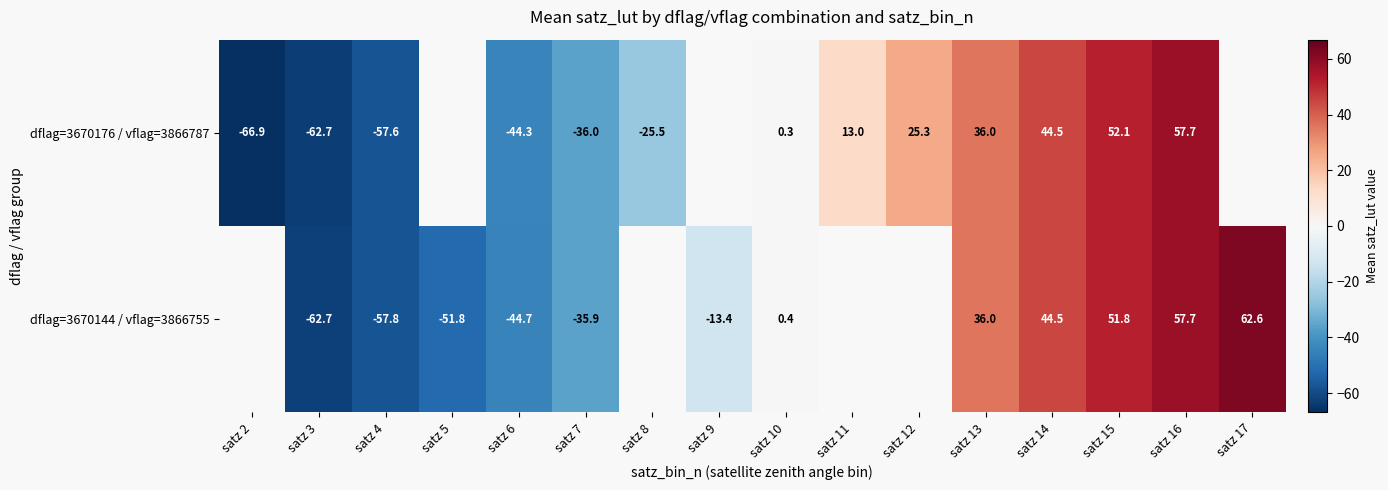

Rank the series by their average value, from lowest to highest.

dflag=3670144 / vflag=3866755, dflag=3670176 / vflag=3866787